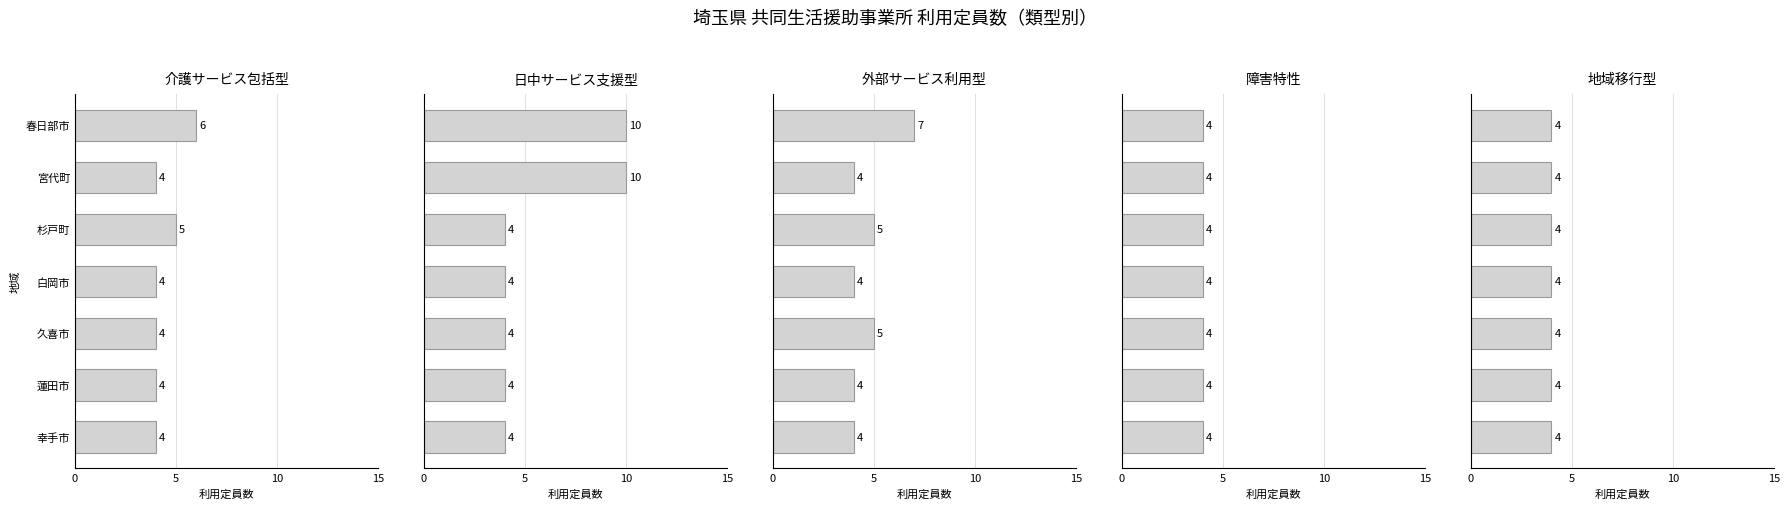

Rank the series at 10 from lowest to highest value.

障害特性, 地域移行型, 日中サービス支援型, 介護サービス包括型, 外部サービス利用型